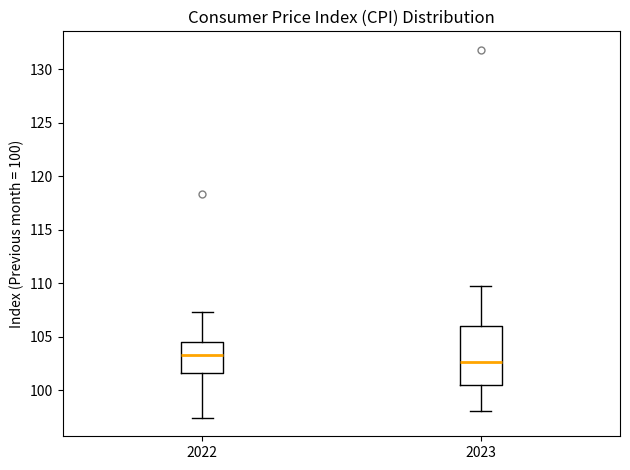

Which box has the highest median line?

2022